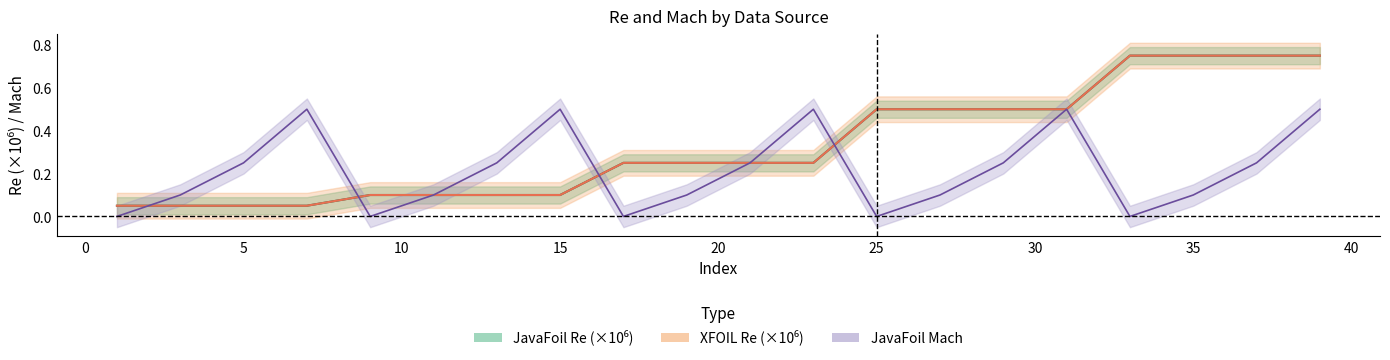

What is the sum of the Mach_JavaFoil values at 17 and 7?

0.5